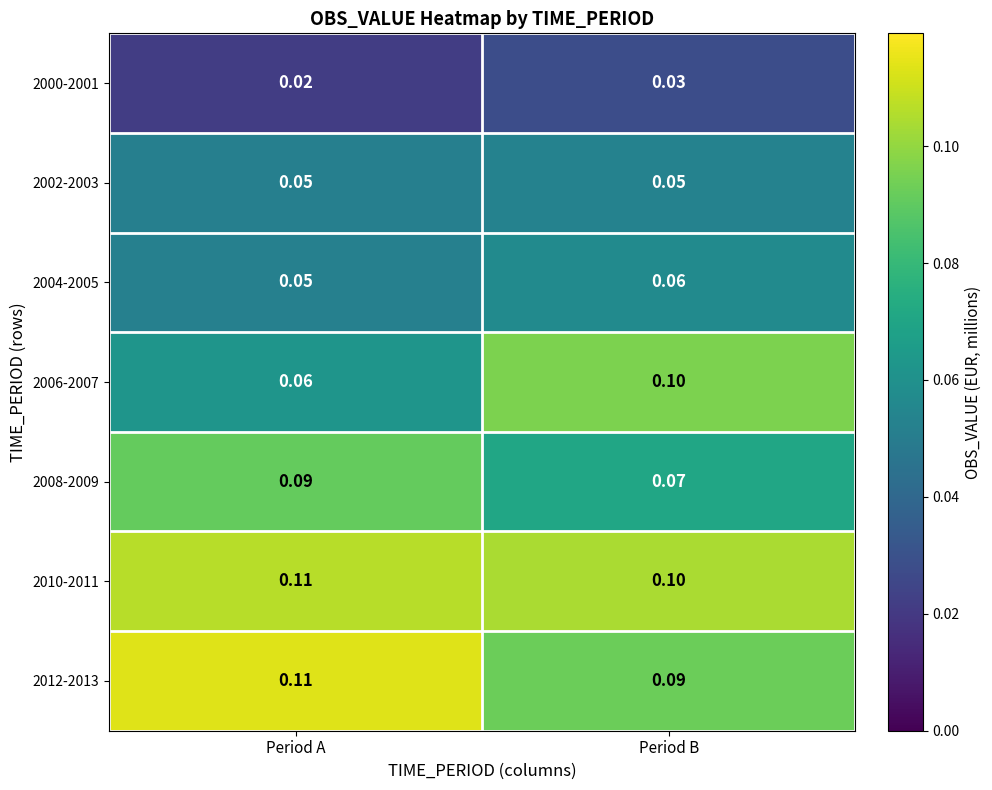

How many data points does each series have?

2